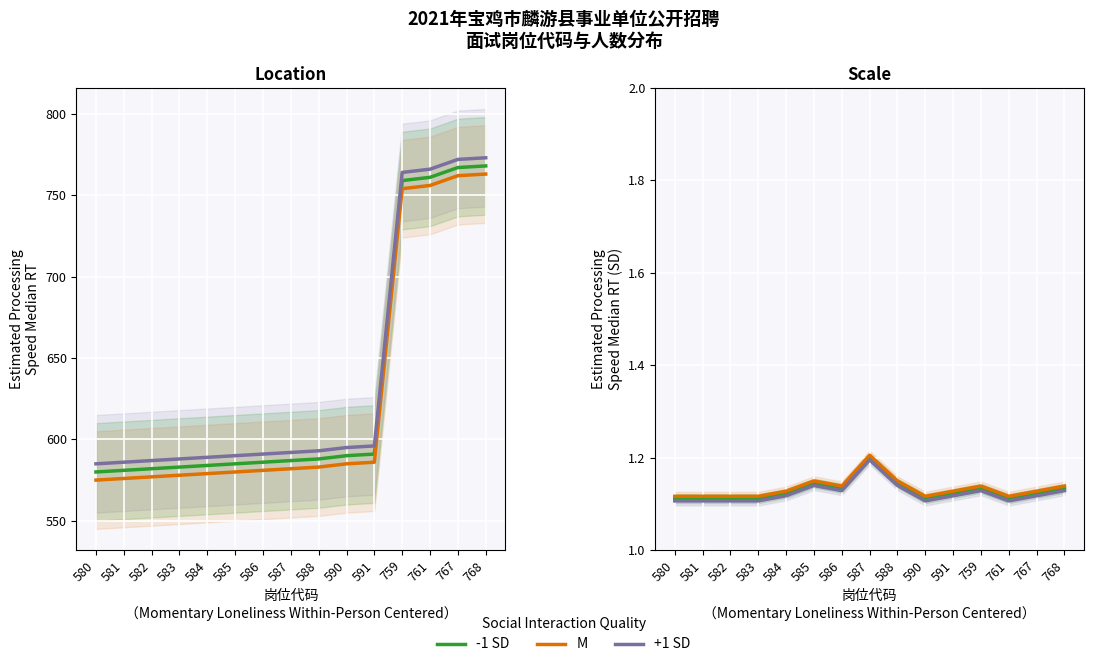

Which has a higher value, 581 or 586?

586